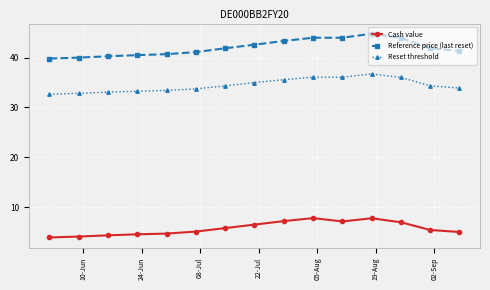

Which series has the largest range (max minus min)?

Reference price (last reset)